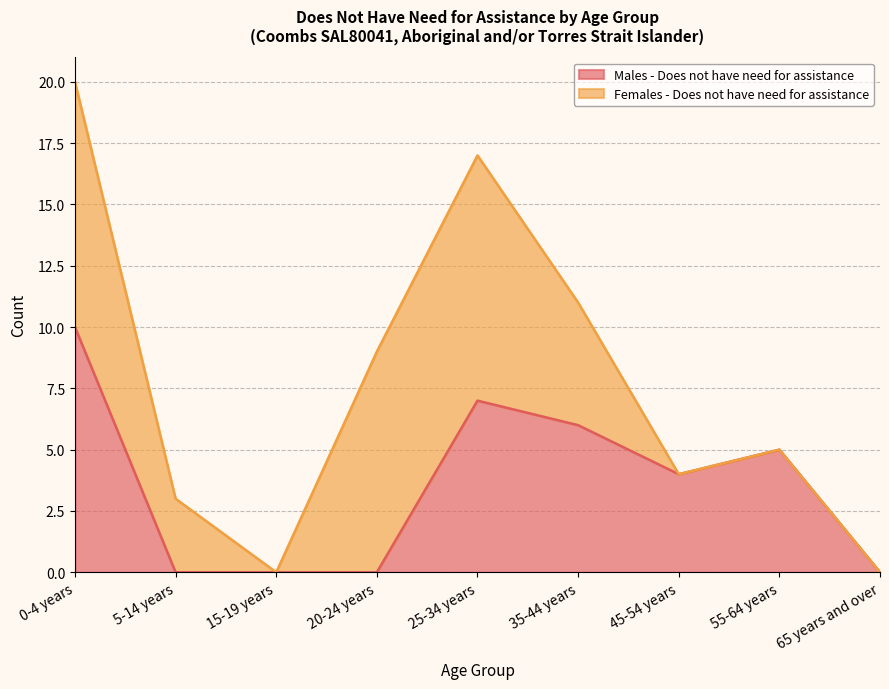

At which label does the data first exceed 4?

0-4 years